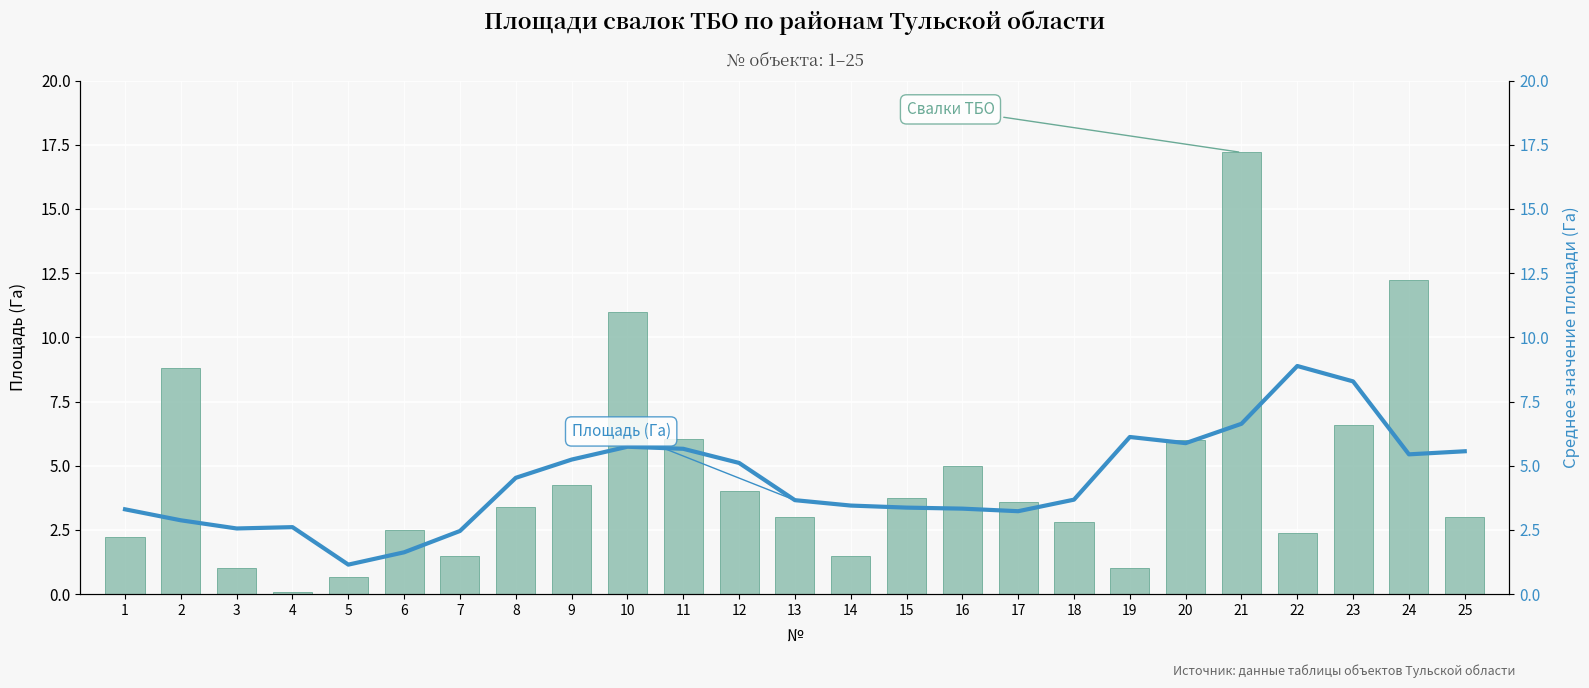

Rank the categories by Скользящее среднее (Га) value from lowest to highest.

5, 6, 7, 3, 4, 2, 17, 1, 16, 15, 14, 13, 18, 8, 12, 9, 24, 25, 11, 10, 20, 19, 21, 23, 22